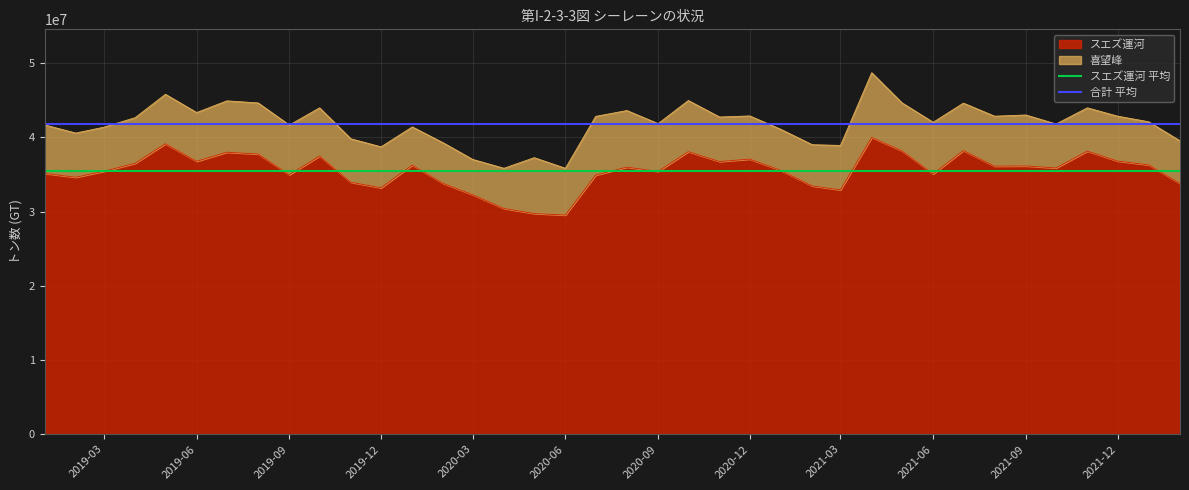

How many lines are shown in the chart?

2